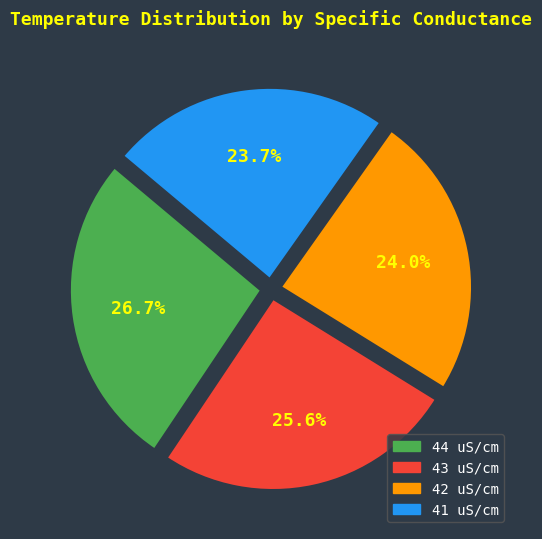

Combined, what portion of the pie is 43 uS/cm and 42 uS/cm?

49.6%